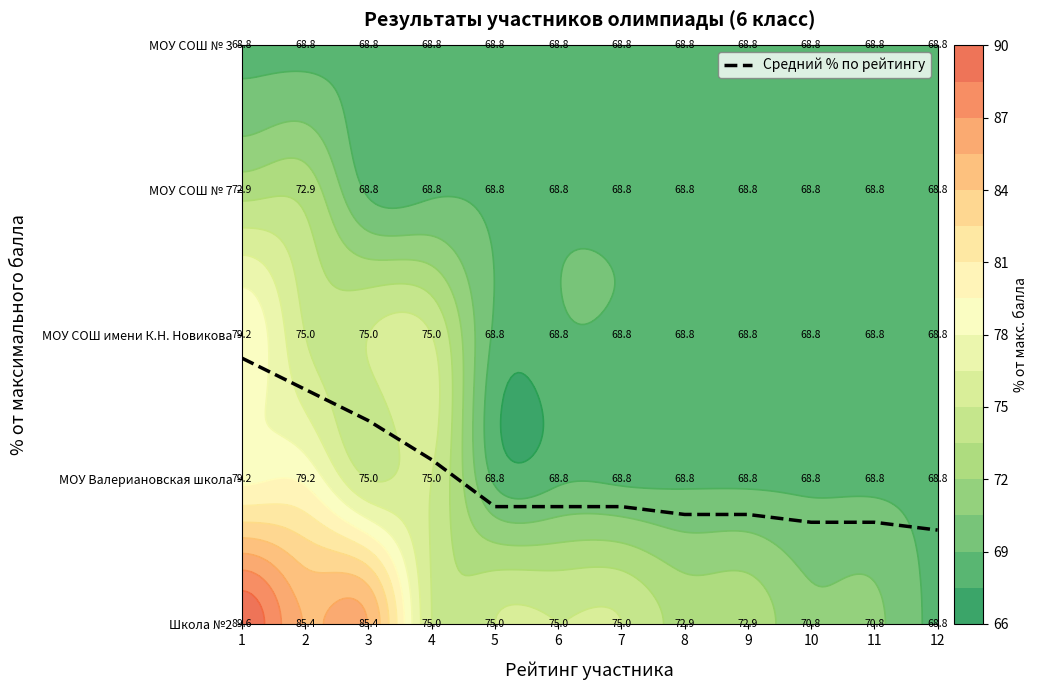

Which has a higher value, 12 or 5?

5